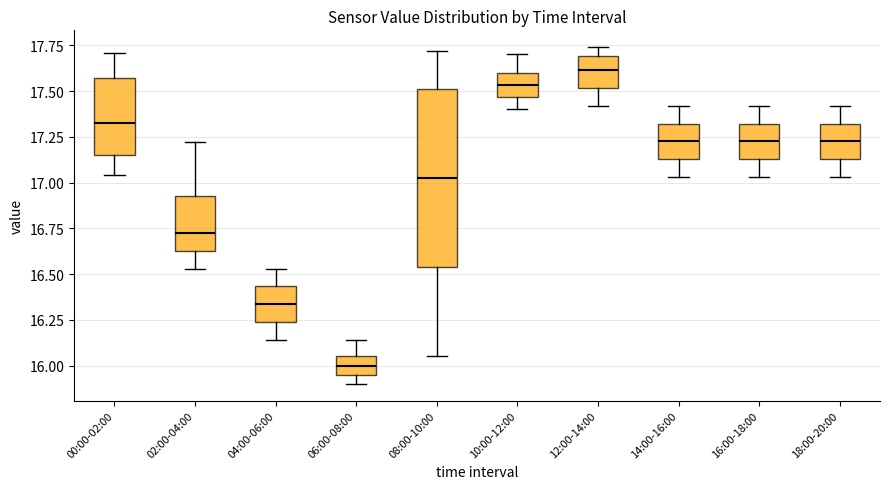

Reading left to right, transcribe this box plot: for each box, give where its median line is, the range the box spans, and where its two whiskers end, as read against the y-axis. The values are not printed on the chart, so give them approximately, as read against the axis.

00:00-02:00: median 17.35, box 17.15 to 17.55, whiskers 17.05 to 17.70
02:00-04:00: median 16.75, box 16.65 to 16.95, whiskers 16.55 to 17.20
04:00-06:00: median 16.35, box 16.25 to 16.45, whiskers 16.15 to 16.55
06:00-08:00: median 16.00, box 15.95 to 16.05, whiskers 15.90 to 16.15
08:00-10:00: median 17.05, box 16.55 to 17.50, whiskers 16.05 to 17.70
10:00-12:00: median 17.55, box 17.45 to 17.60, whiskers 17.40 to 17.70
12:00-14:00: median 17.60, box 17.50 to 17.70, whiskers 17.40 to 17.75
14:00-16:00: median 17.25, box 17.15 to 17.30, whiskers 17.05 to 17.40
16:00-18:00: median 17.25, box 17.15 to 17.30, whiskers 17.05 to 17.40
18:00-20:00: median 17.25, box 17.15 to 17.30, whiskers 17.05 to 17.40